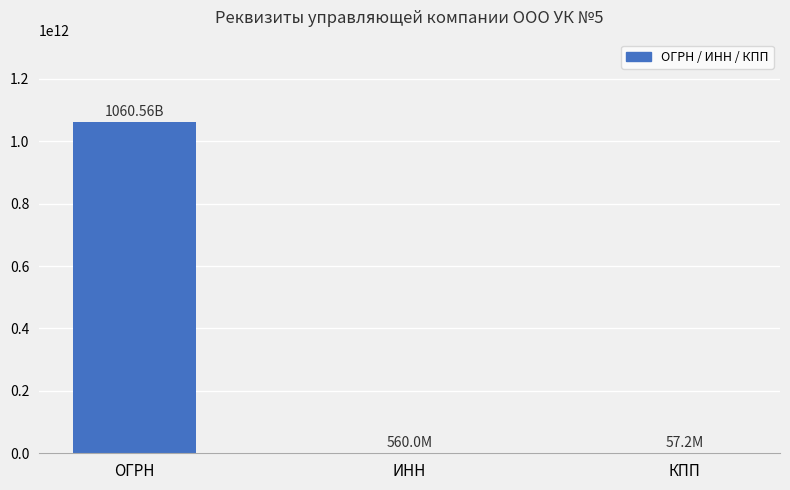

What is the maximum value shown in the chart?

1060560003855